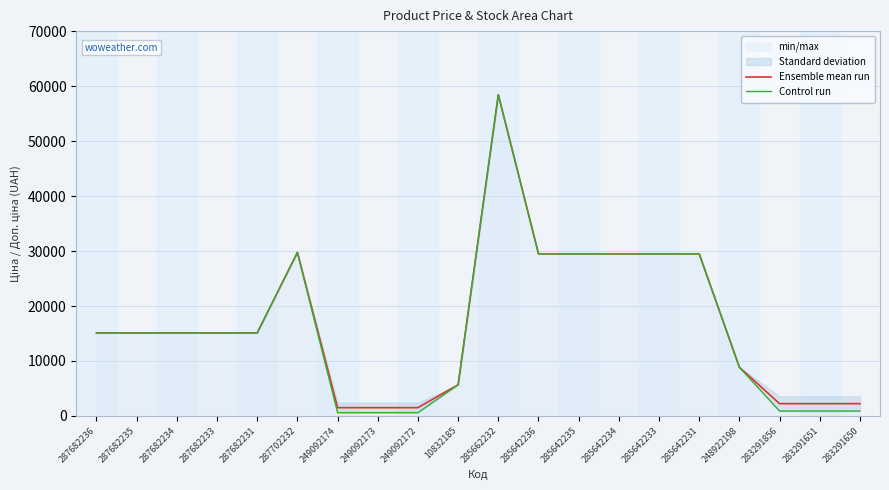

Between 283291650 and 285642233, which is larger?

285642233